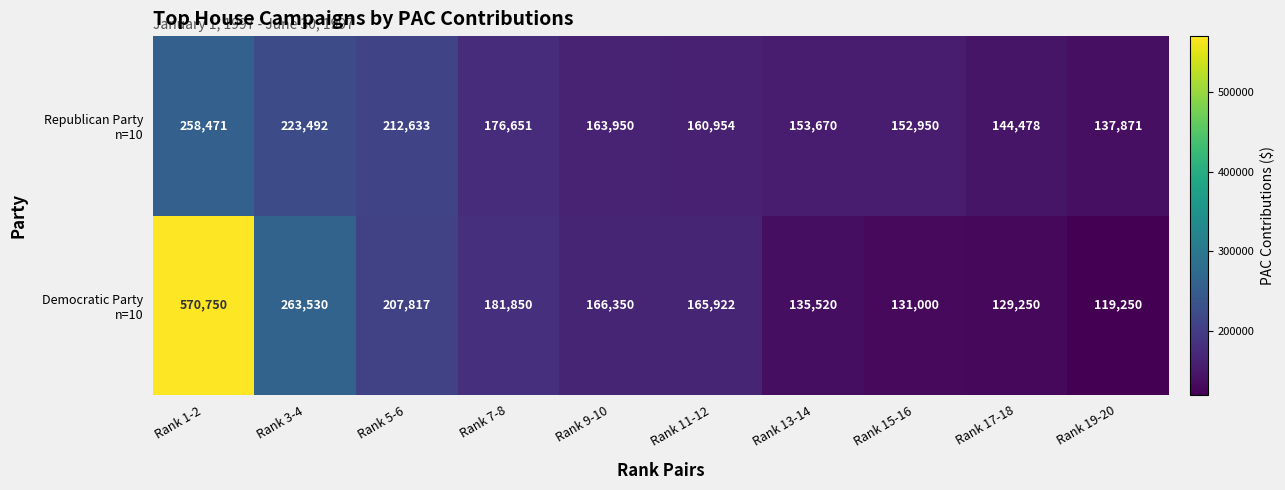

What is the greatest value displayed?

570750